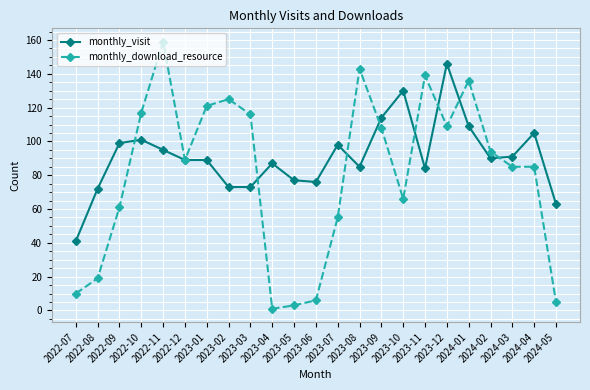

True or false: monthly_visit and monthly_download_resource intersect in this chart.

True